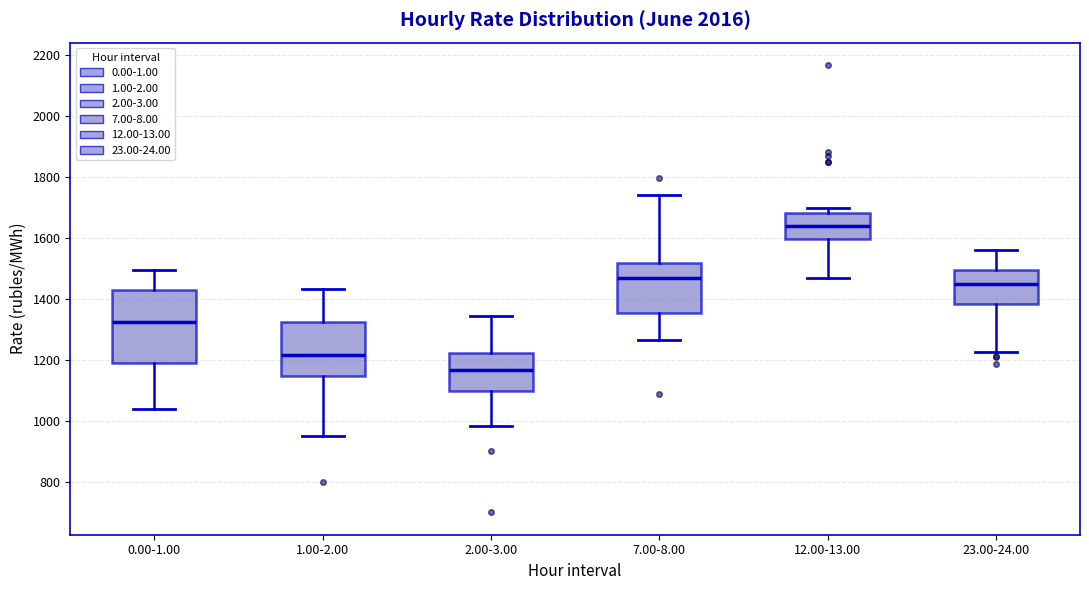

Reading left to right, read every box against the y-axis: the position of its median line, the range the box covers, and the ends of its whiskers. The values are not printed on the chart, so give them approximately, as read against the axis.

0.00-1.00: median 1320, box 1180 to 1440, whiskers 1040 to 1500
1.00-2.00: median 1220, box 1140 to 1320, whiskers 940 to 1440
2.00-3.00: median 1160, box 1100 to 1220, whiskers 980 to 1340
7.00-8.00: median 1460, box 1360 to 1520, whiskers 1260 to 1740
12.00-13.00: median 1640, box 1600 to 1680, whiskers 1480 to 1700
23.00-24.00: median 1460, box 1380 to 1500, whiskers 1220 to 1560